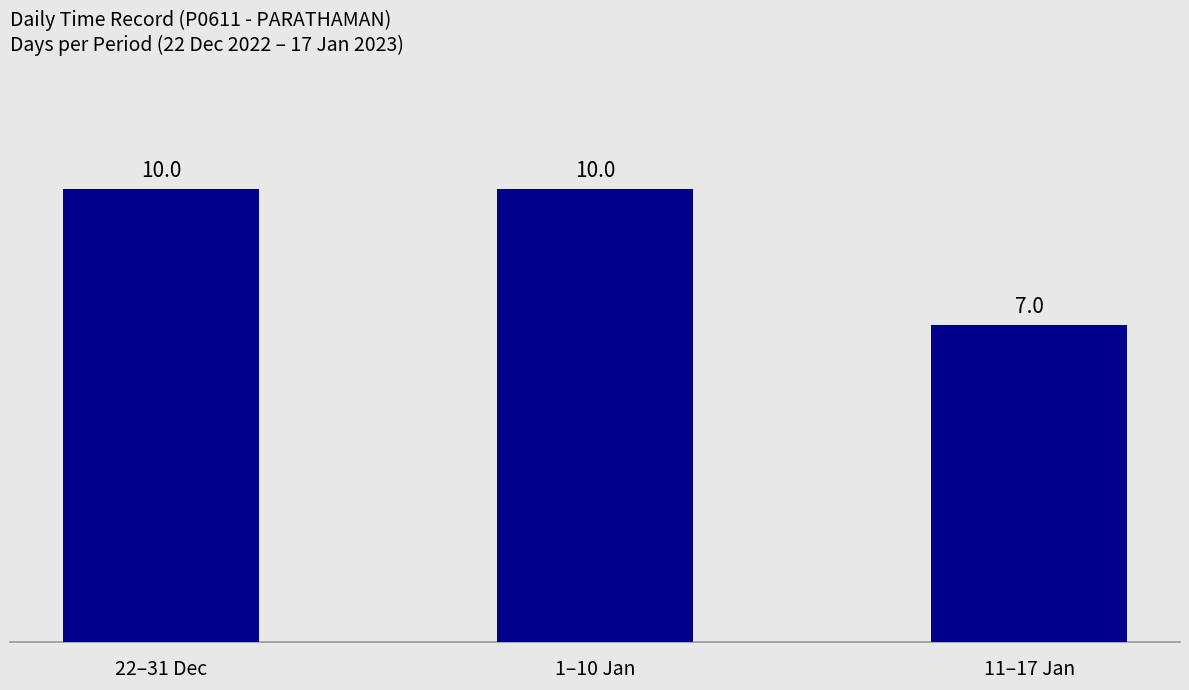

Count the values in the range 7 to 10.

3